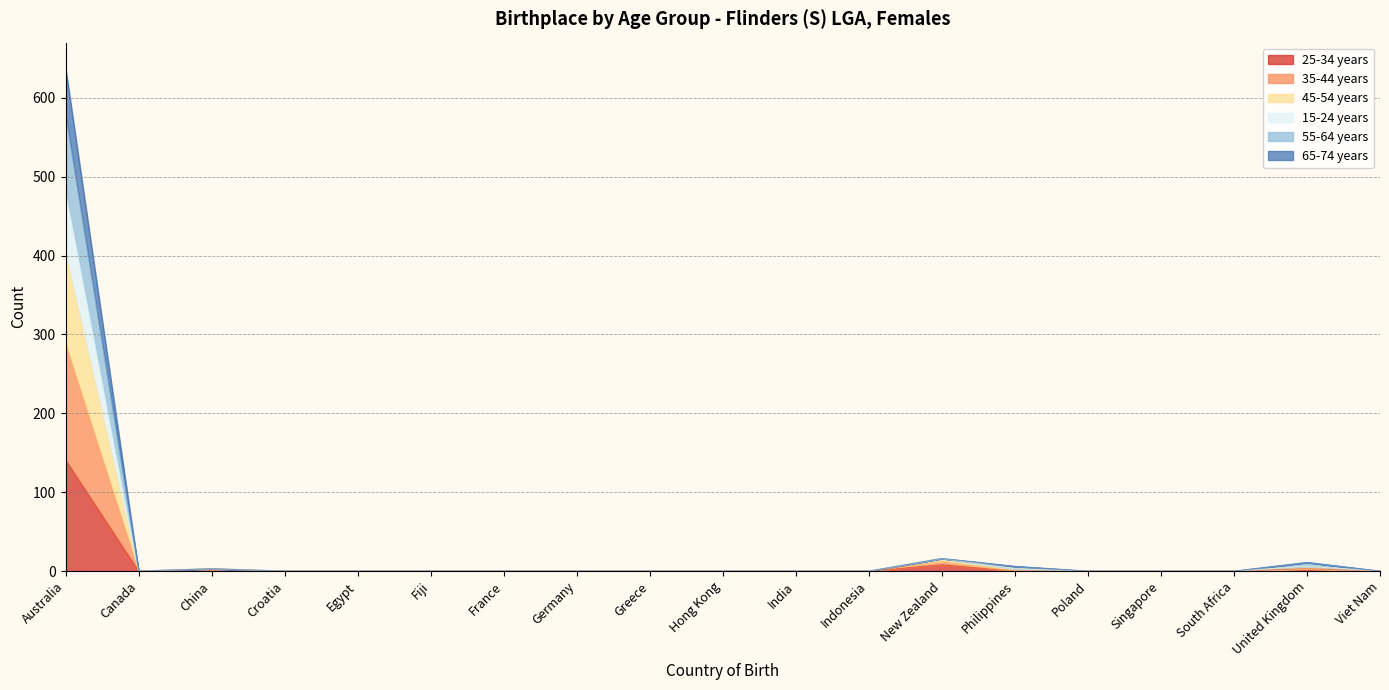

At which category is the sum across all series the highest?

Australia